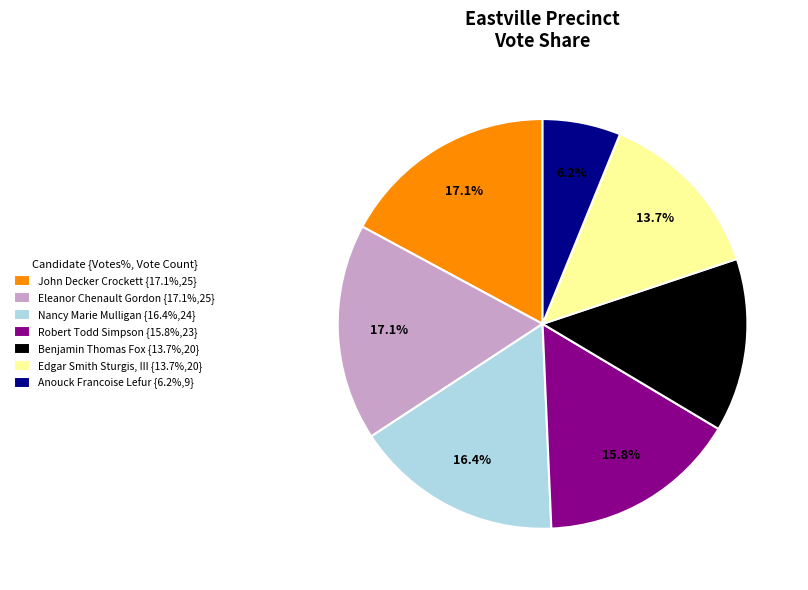

How many segments does this pie chart have?

7